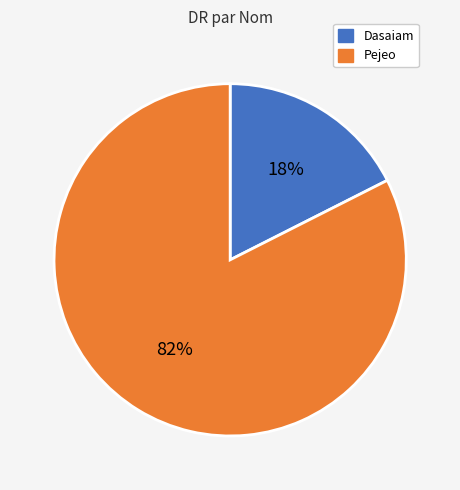

How many slices are in this pie chart?

2